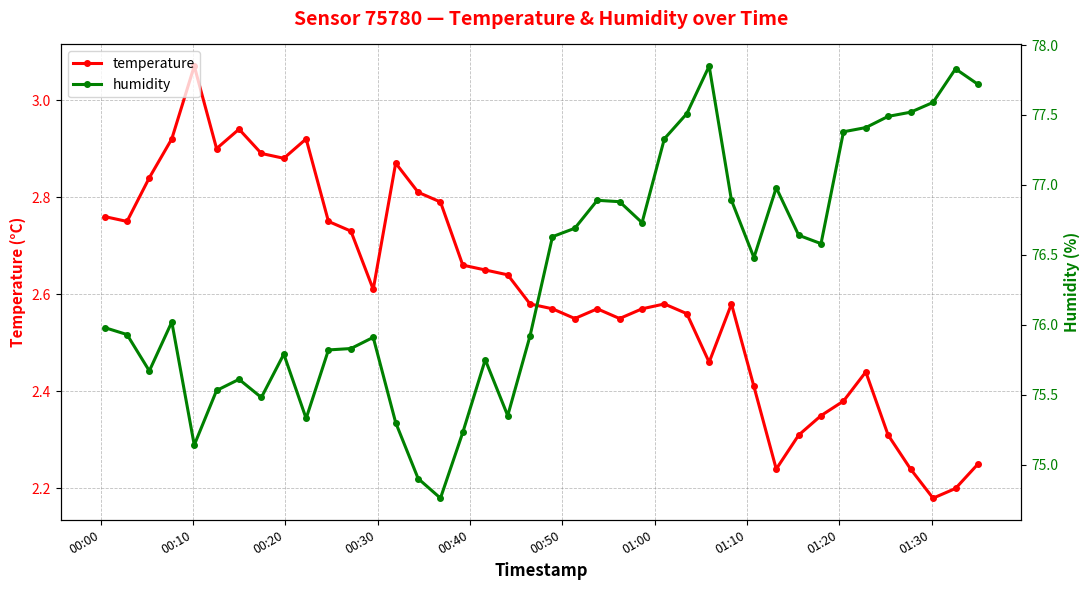

What is the value of the temperature point at the 18th from the left?

2.6